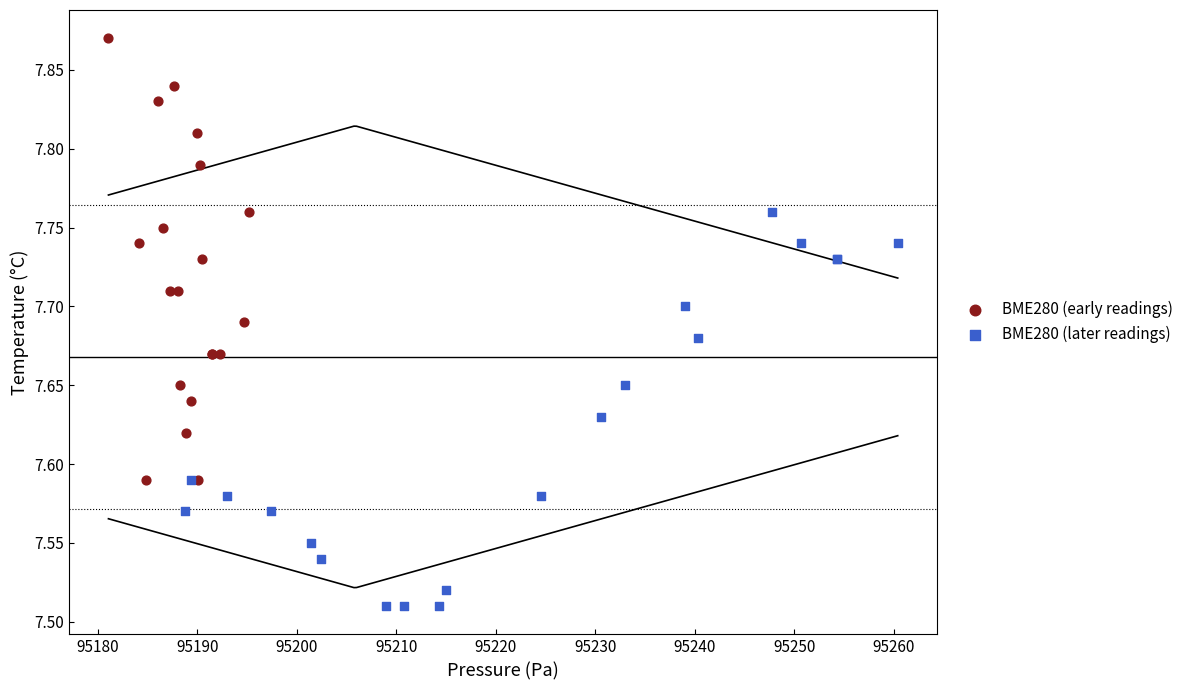

Which series reaches the maximum Y coordinate?

BME280 (early readings)